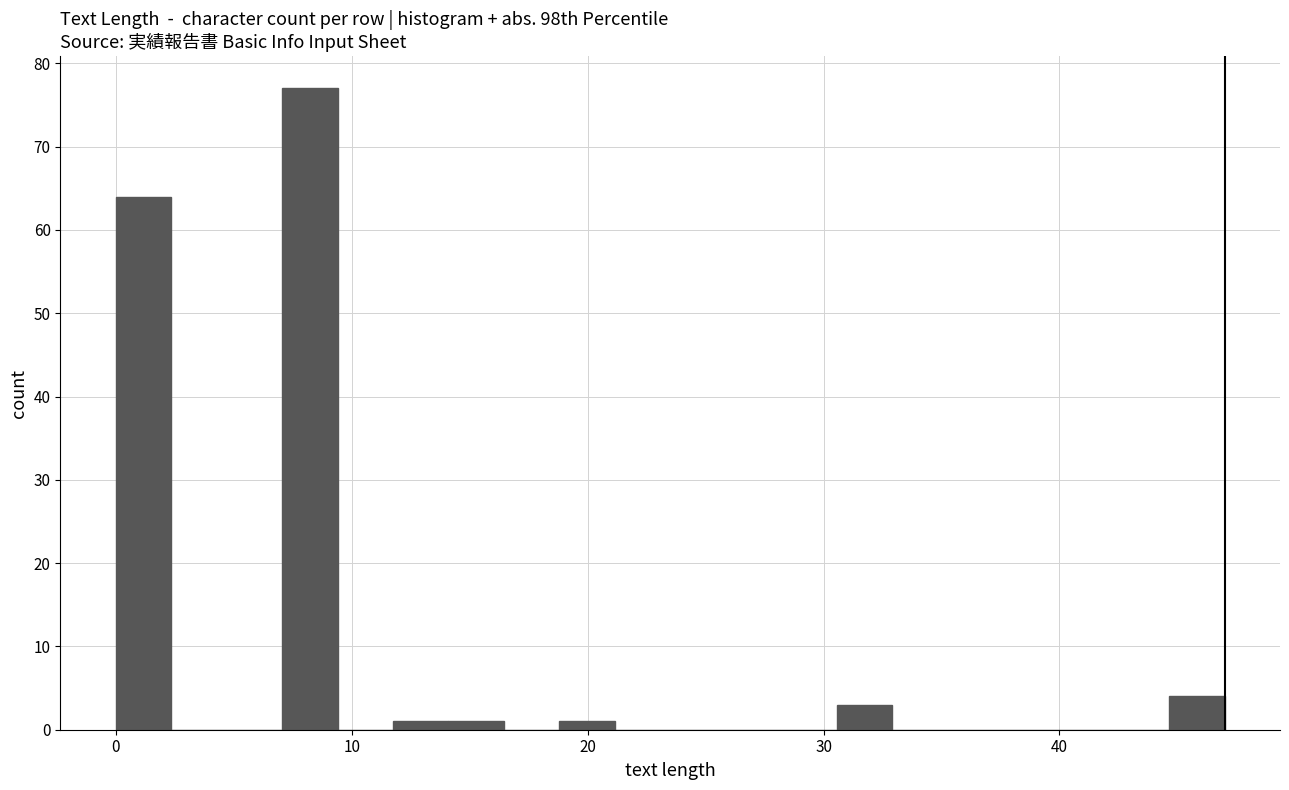

Around what value on the x-axis is the tallest bar? Give the approximate position of its centre, as read against the axis.

8